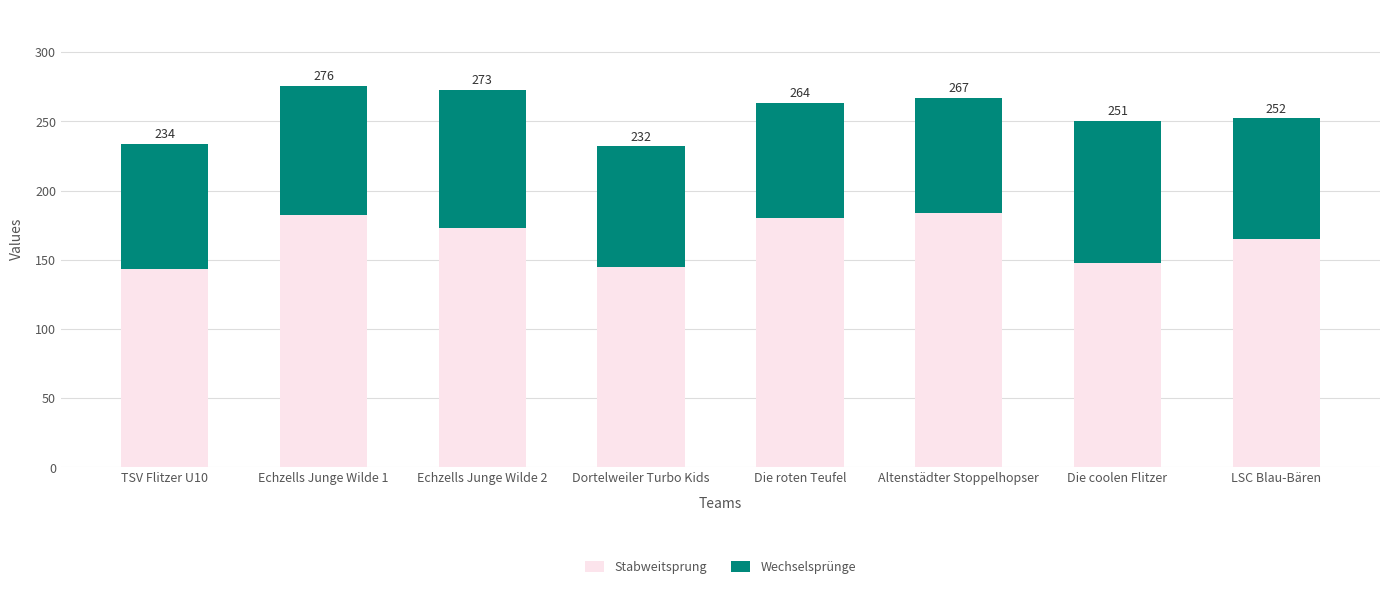

What is the lowest value of the Stabweitsprung series?

143.0